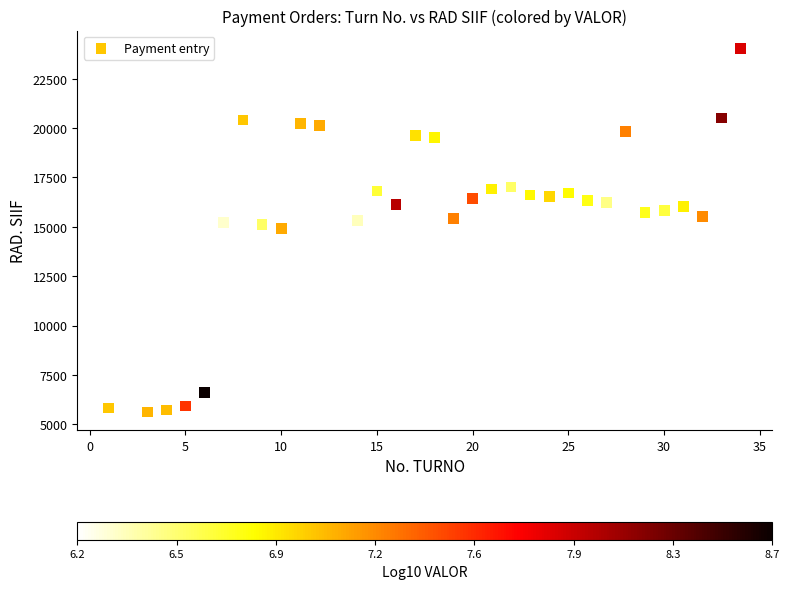

What is the range of X values (max minus min)?

33